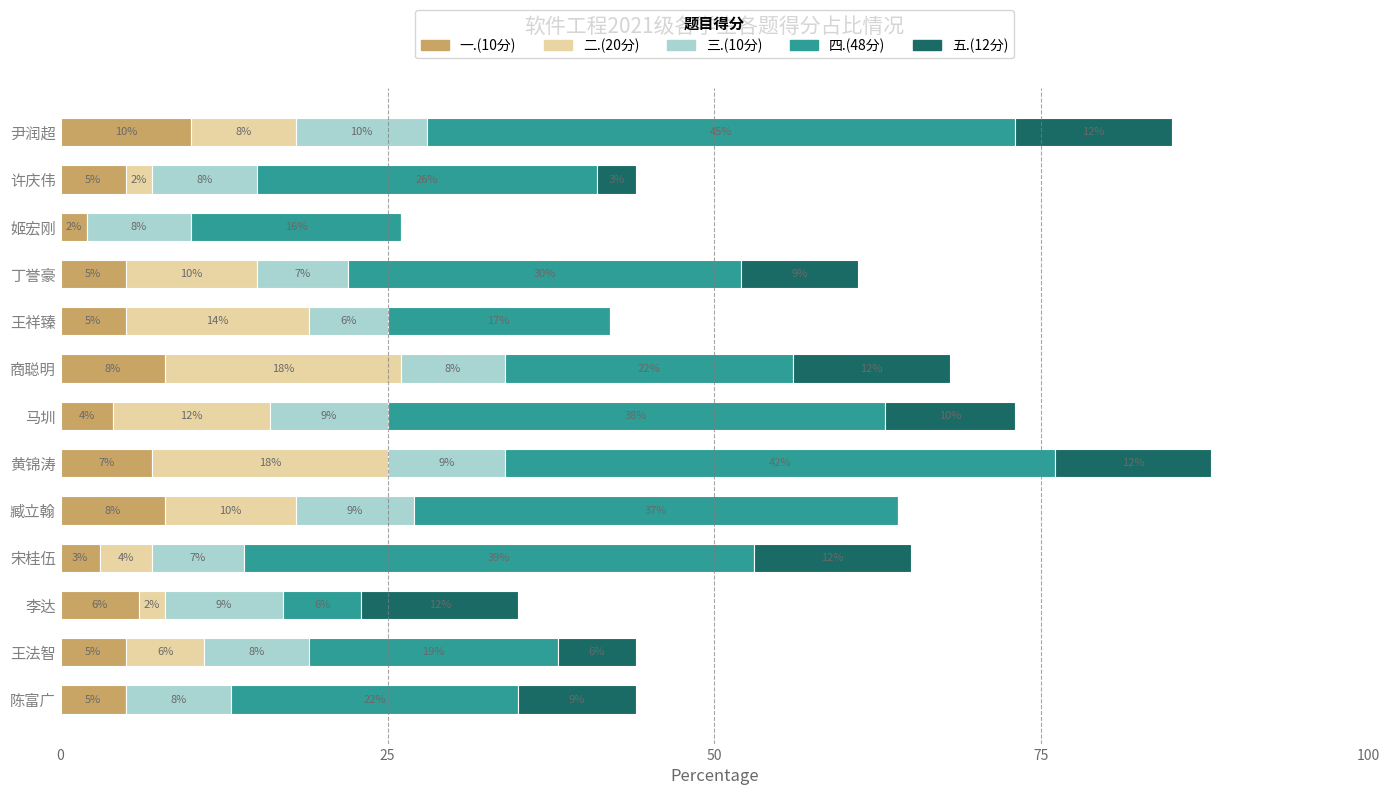

Where is 一.(10分) nearest to the value 6?

李达